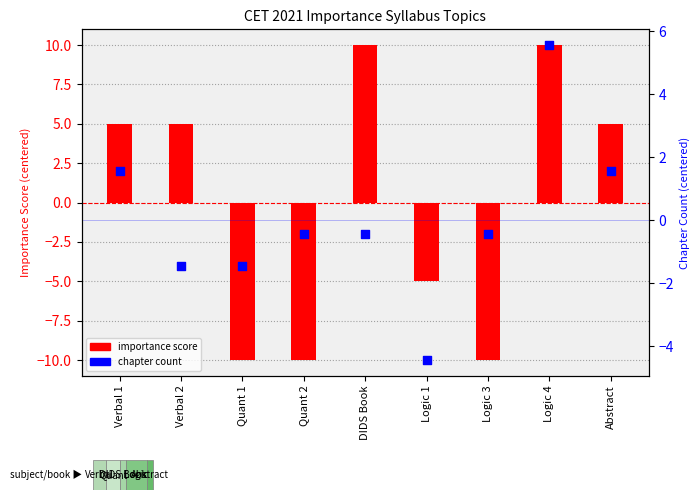

Which series has the largest Y range (max minus min)?

importance score (centered)